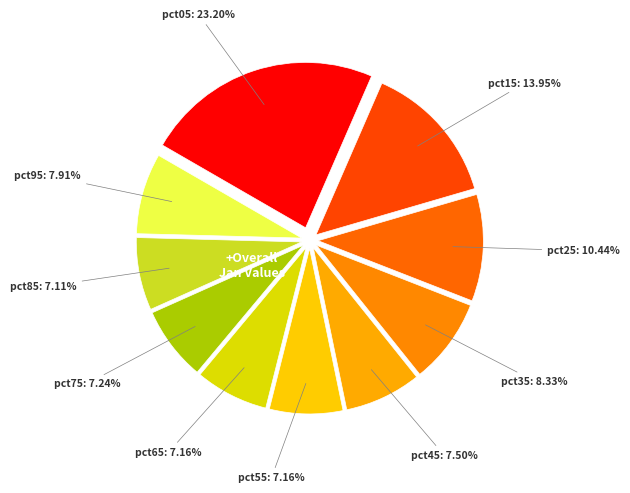

How many segments does this pie chart have?

10